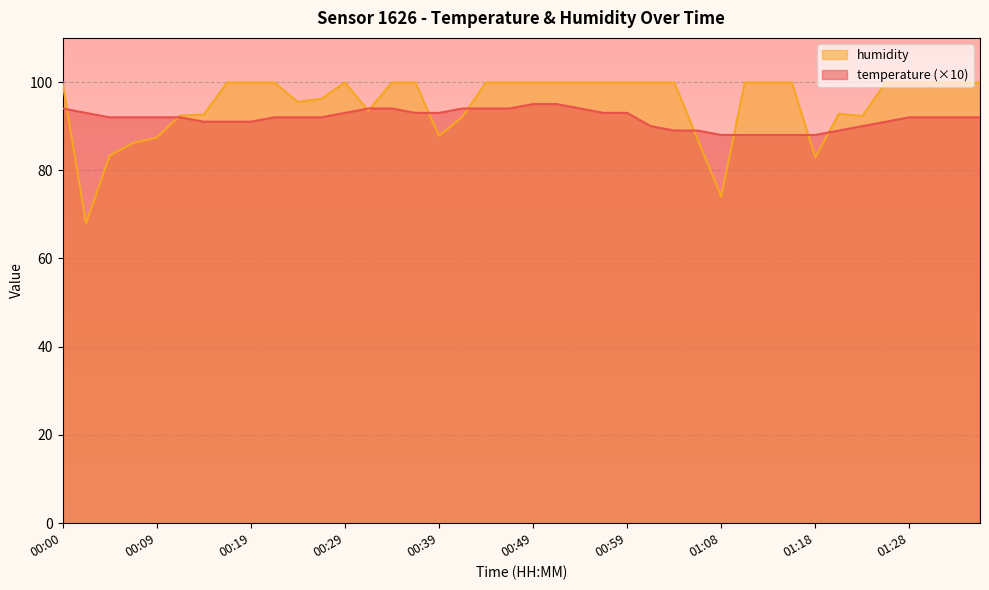

At 01:06, list the series in order from largest to smallest.

temperature, humidity